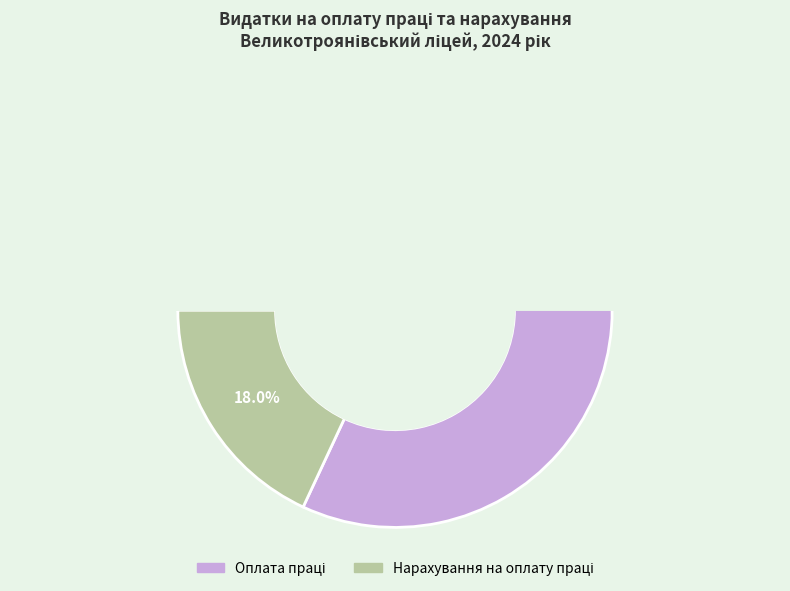

What percentage is the Нарахування на оплату праці slice, to the nearest percent?

18%